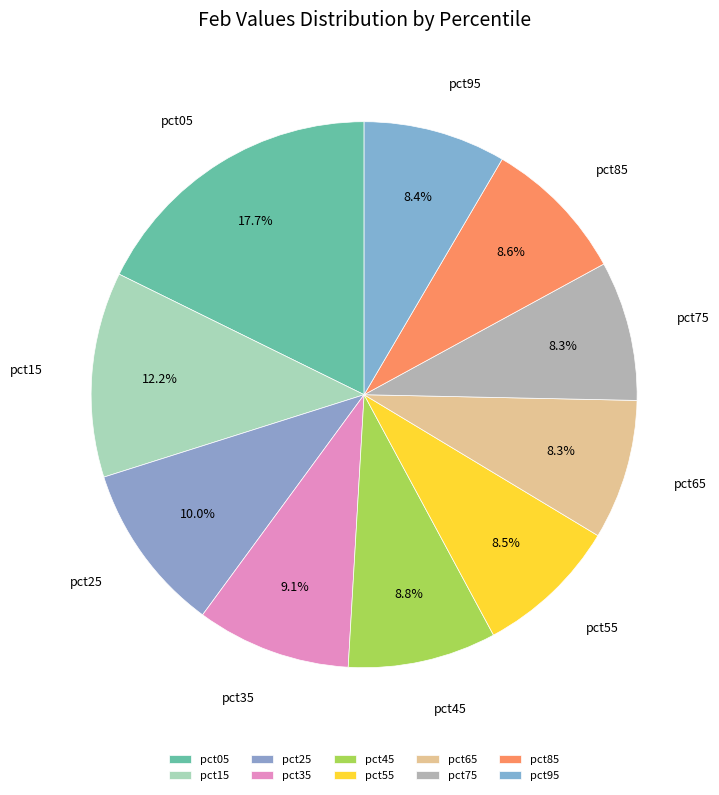

The pct45 slice represents 9% of the pie. True or false?

True